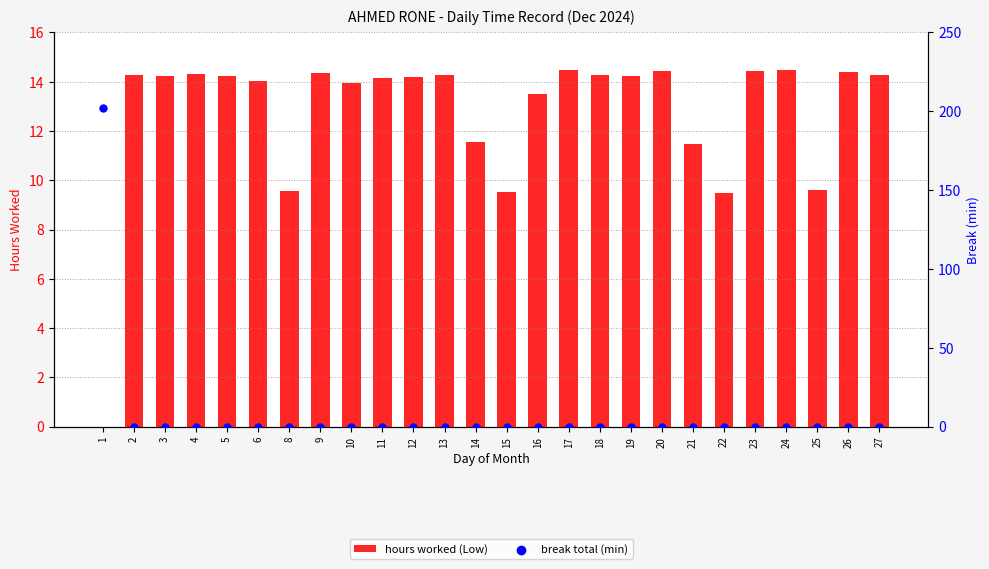

What are all the series names shown in the legend?

hours worked (Low), break total (min)